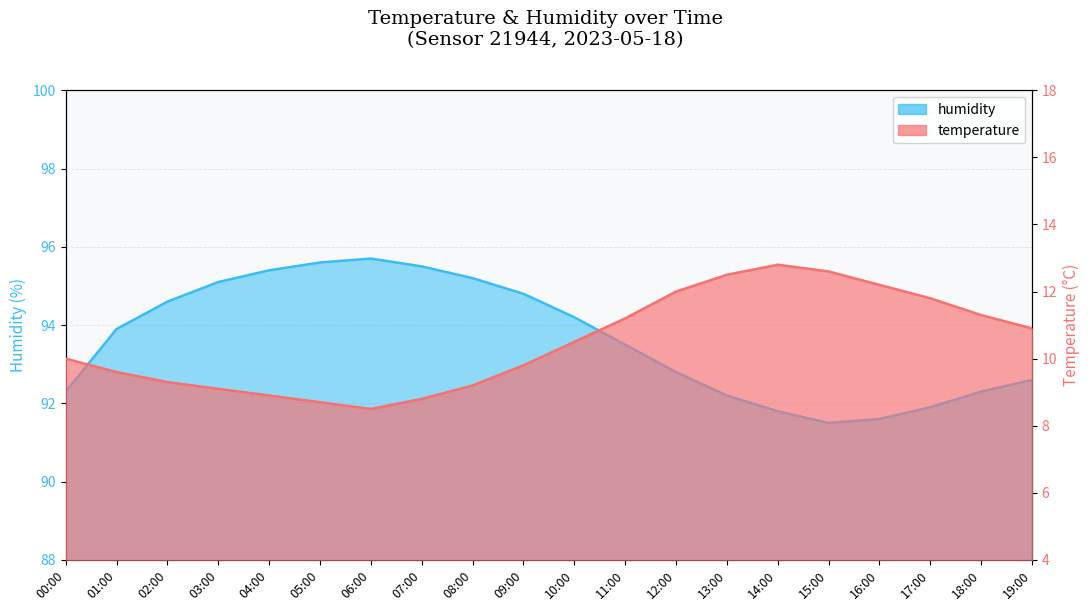

The humidity series shows 57.6 at 16:00. True or false?

False